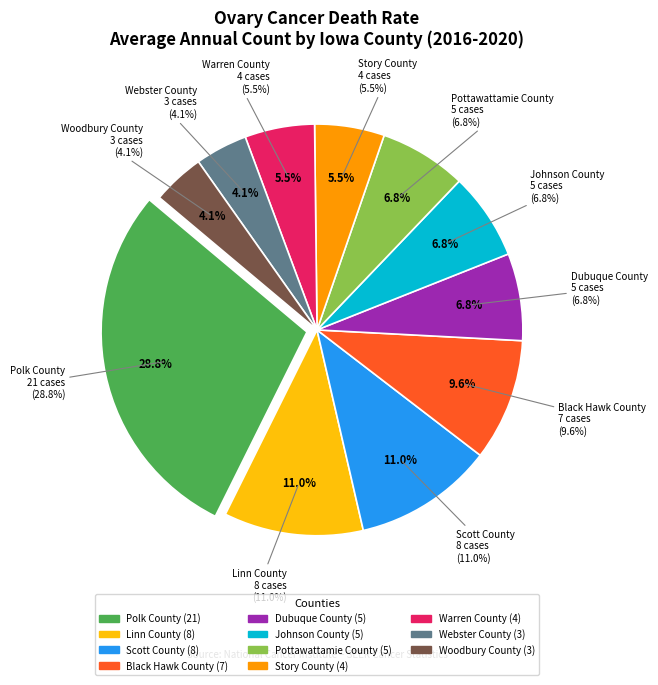

Is there a majority slice in this chart?

No